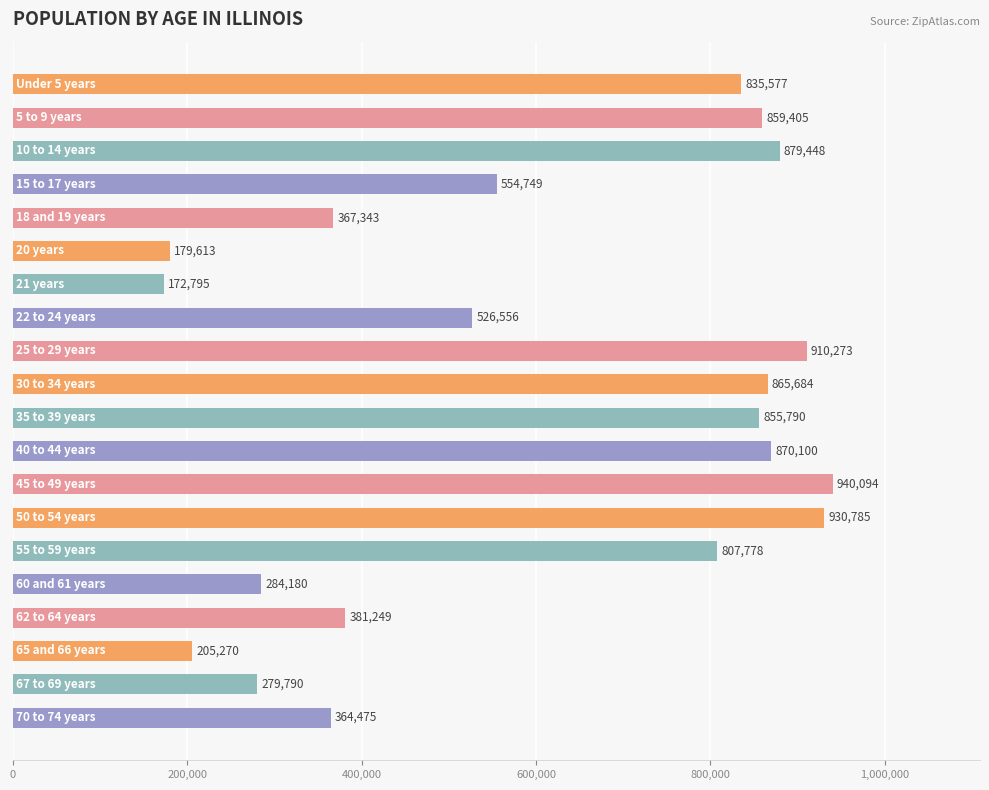

What is the value of the 19th bar from the top?

279790